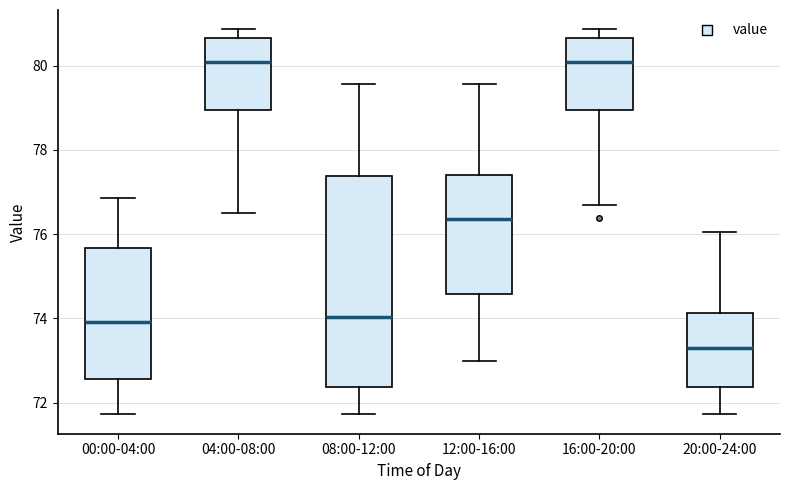

Reading left to right, read every box against the y-axis: the position of its median line, the range the box covers, and the ends of its whiskers. The values are not printed on the chart, so give them approximately, as read against the axis.

00:00-04:00: median 74.0, box 72.6 to 75.6, whiskers 71.8 to 76.8
04:00-08:00: median 80.0, box 79.0 to 80.6, whiskers 76.6 to 80.8
08:00-12:00: median 74.0, box 72.4 to 77.4, whiskers 71.8 to 79.6
12:00-16:00: median 76.4, box 74.6 to 77.4, whiskers 73.0 to 79.6
16:00-20:00: median 80.0, box 79.0 to 80.6, whiskers 76.8 to 80.8
20:00-24:00: median 73.4, box 72.4 to 74.2, whiskers 71.8 to 76.0